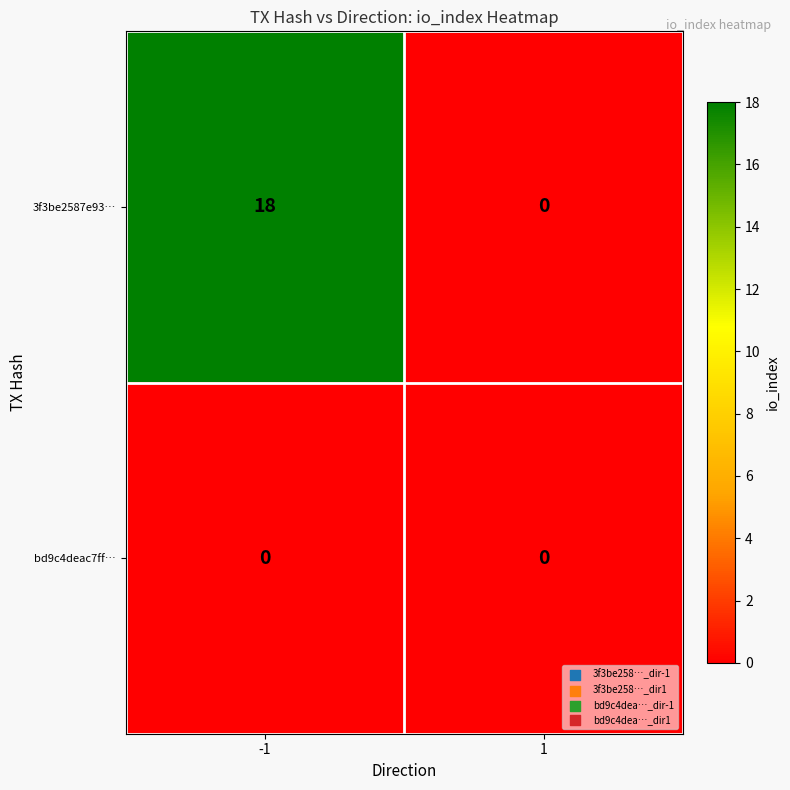

Which series changed the most between -1 and 1?

3f3be2587e93…